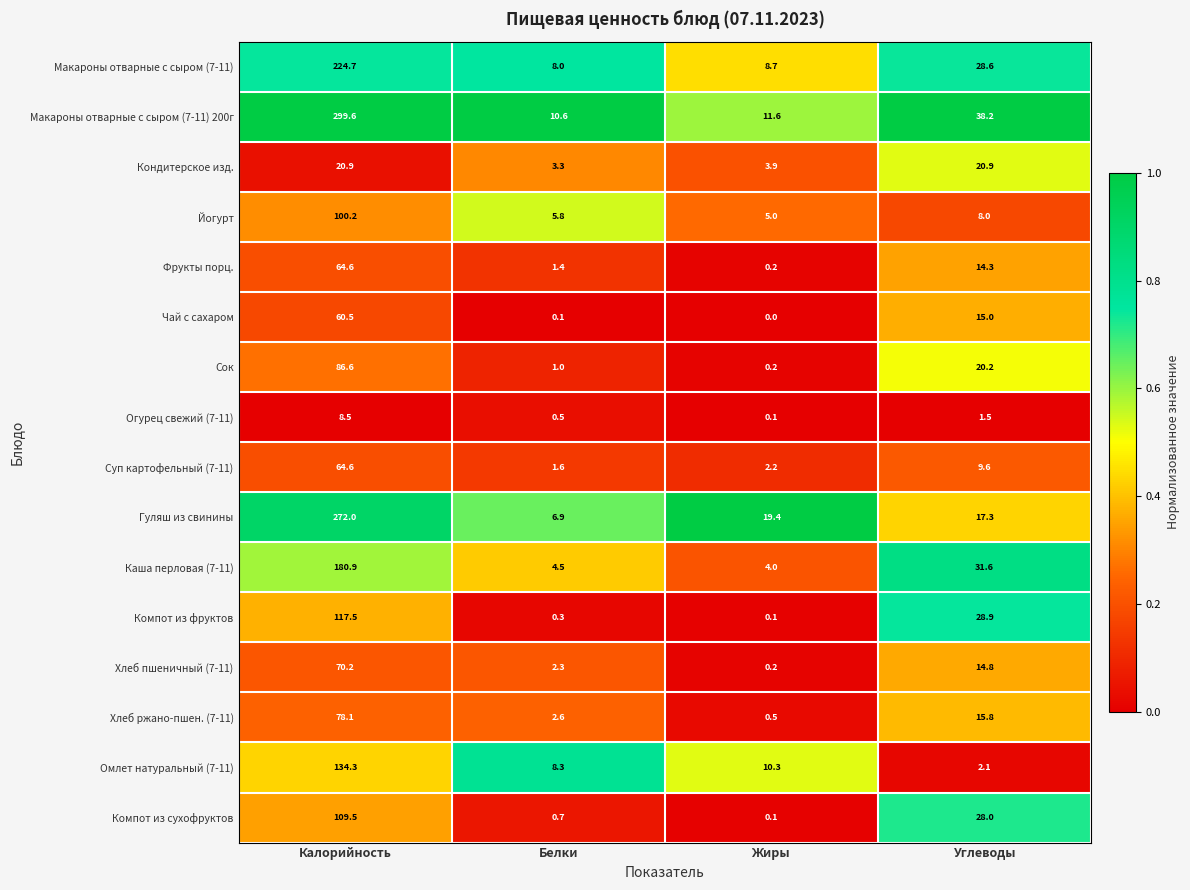

What is the approximate value of Омлет натуральный (7-11) at Калорийность?

134.3